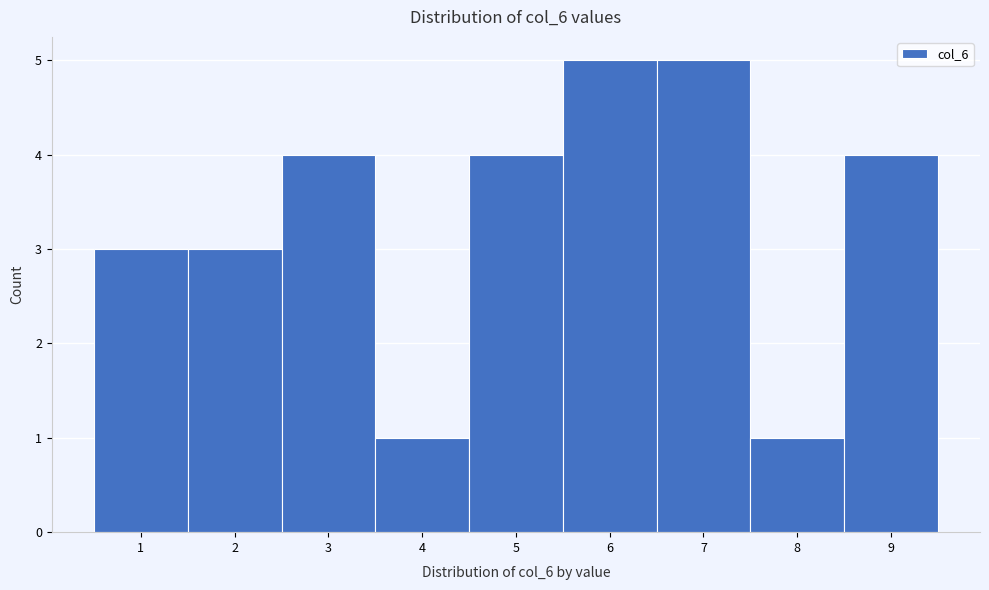

Reading left to right, transcribe this chart: for each bar, give the range it covers on the x-axis and its height. The values are not printed on the chart, so give them approximately, as read against the axis.

0.5 to 1.5: 3
1.5 to 2.5: 3
2.5 to 3.5: 4
3.5 to 4.5: 1
4.5 to 5.5: 4
5.5 to 6.5: 5
6.5 to 7.5: 5
7.5 to 8.5: 1
8.5 to 9.5: 4